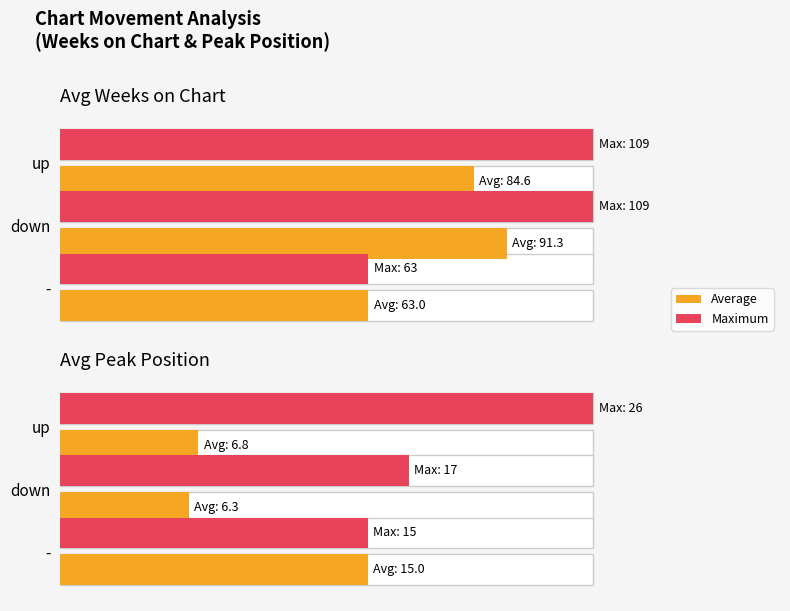

Read the Average value at up.

6.8